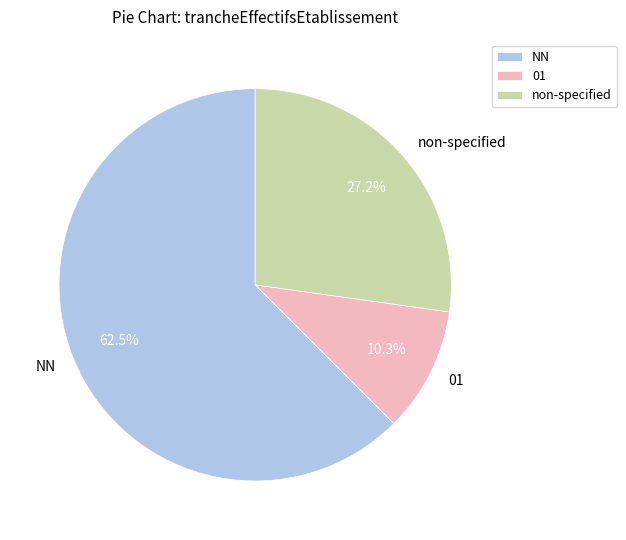

Which slice is the smallest?

01